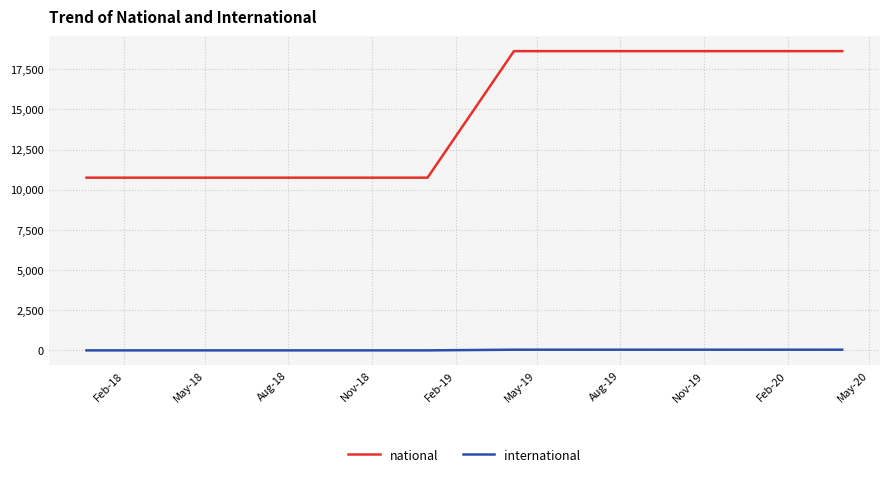

What are all the series names shown in the legend?

national, international